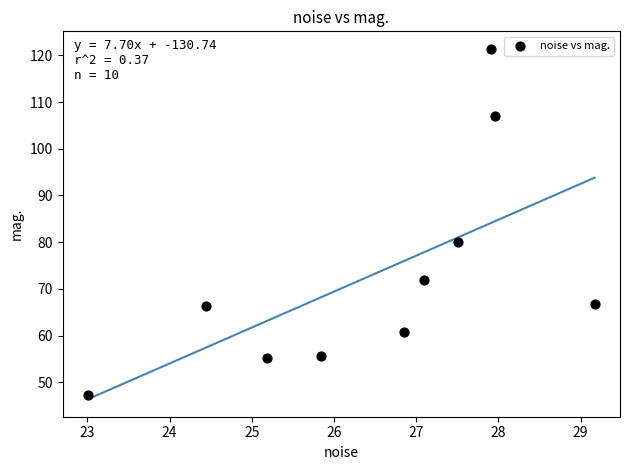

What Y value in the scatter plot is closest to 84?

79.9